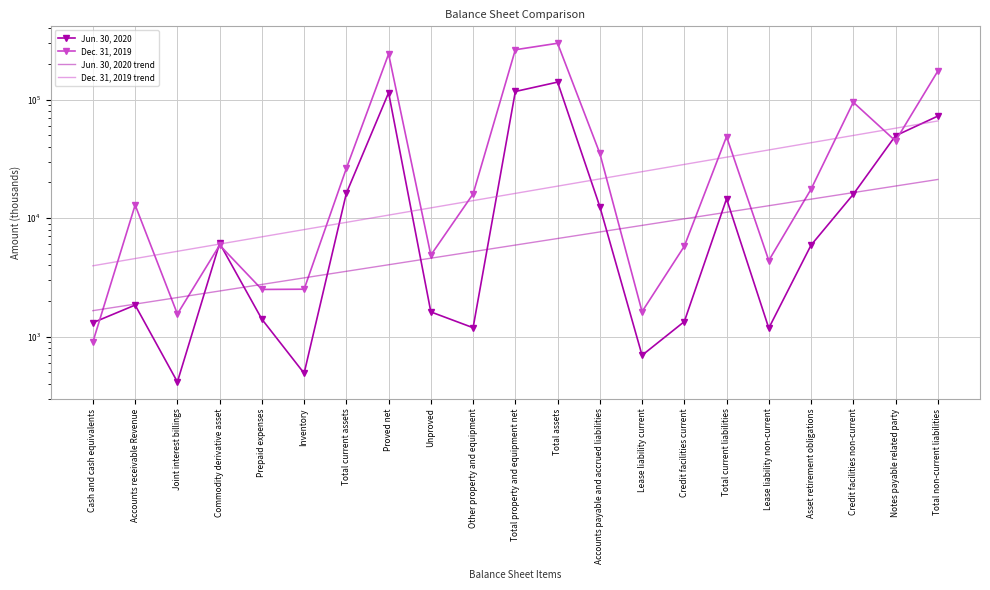

Where does the Dec. 31, 2019 trend series first go above 16156?

Total property and equipment net